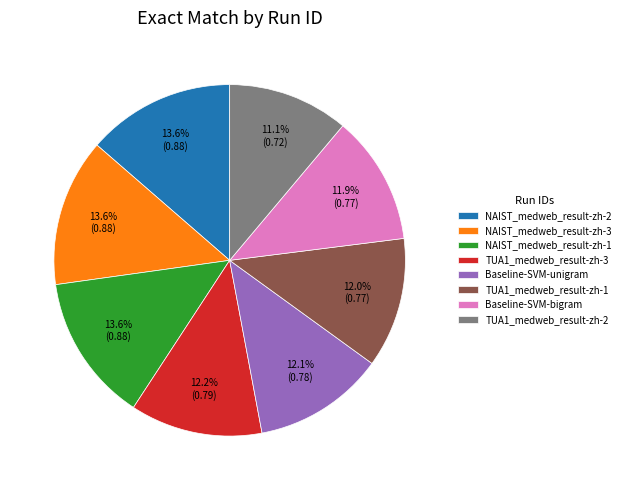

Is there a majority slice in this chart?

No